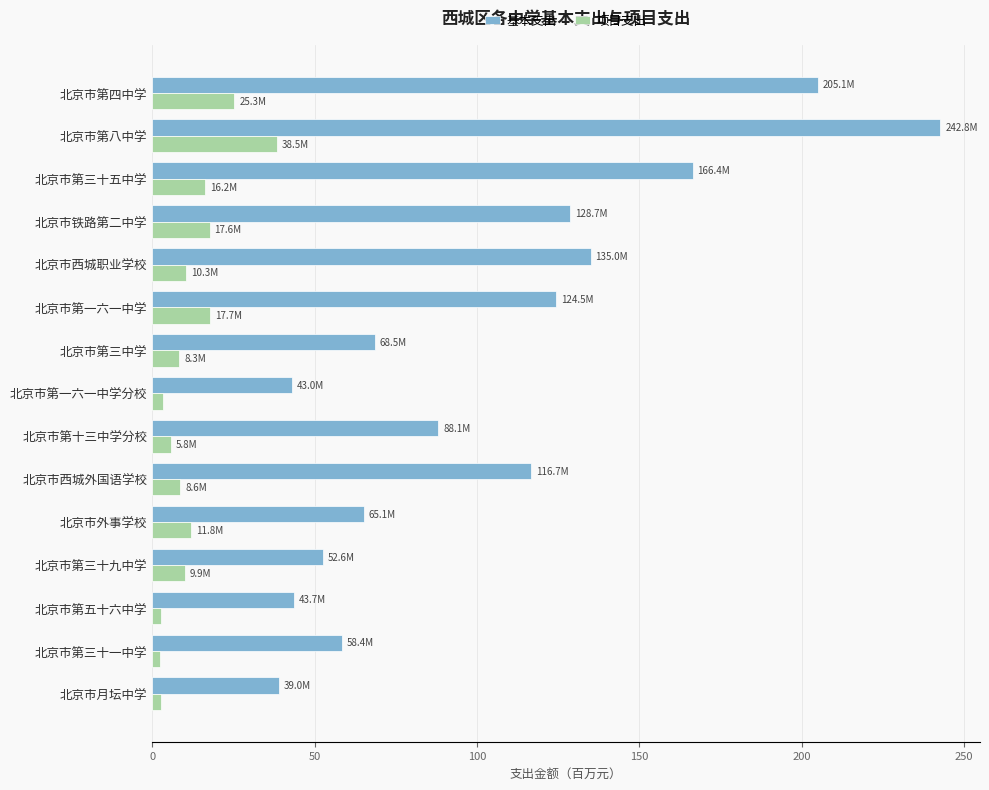

What is the greatest value displayed?

242.8